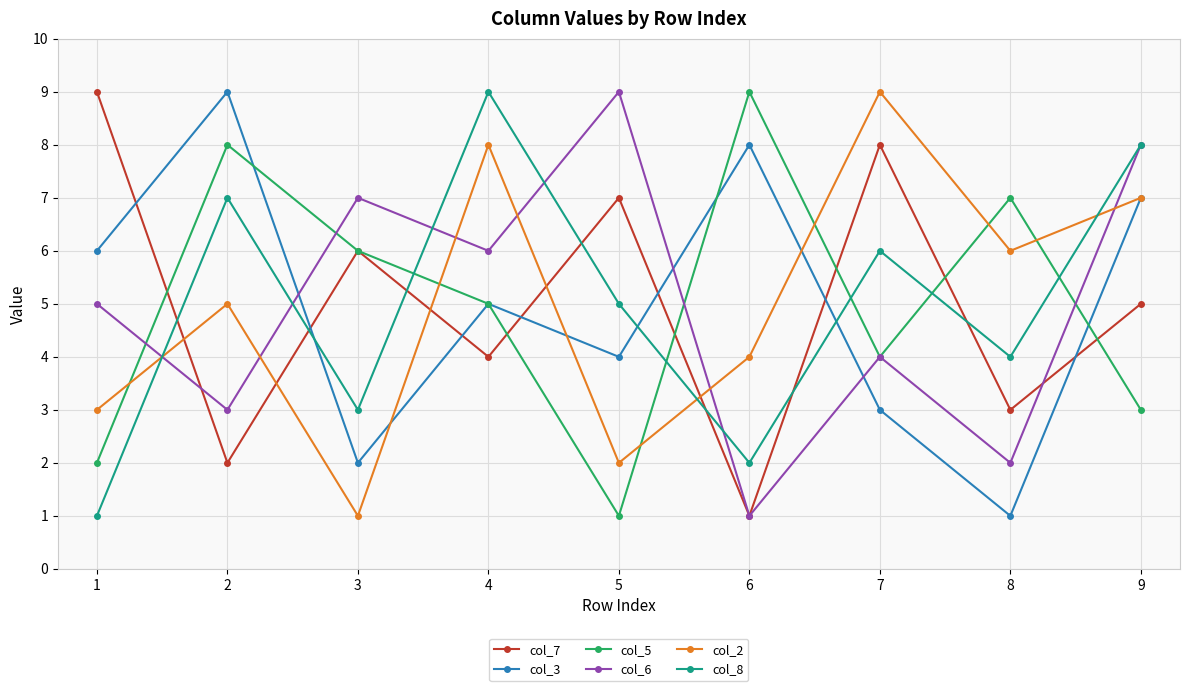

What is the greatest value displayed?

9